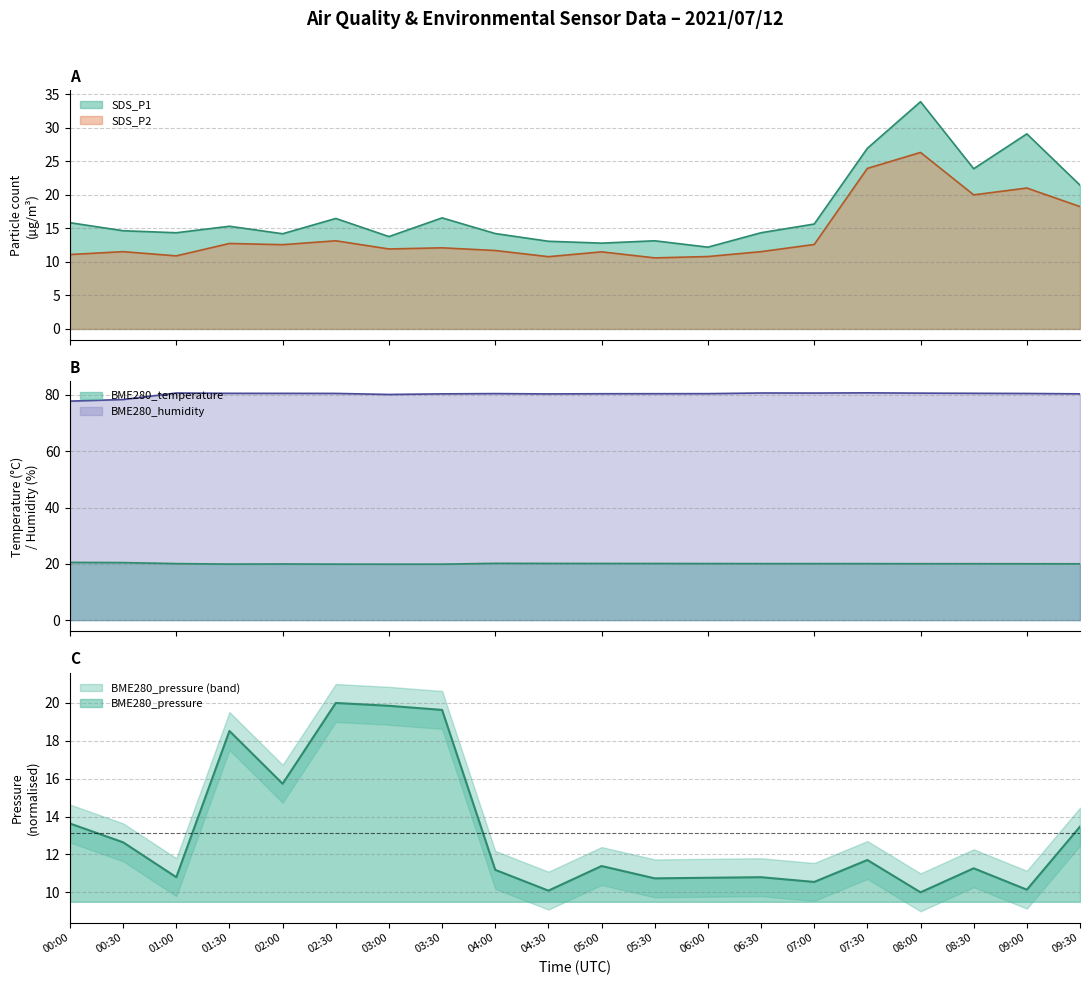

What is the sum of the BME280_temperature values at 07:30 and 02:30?

39.9